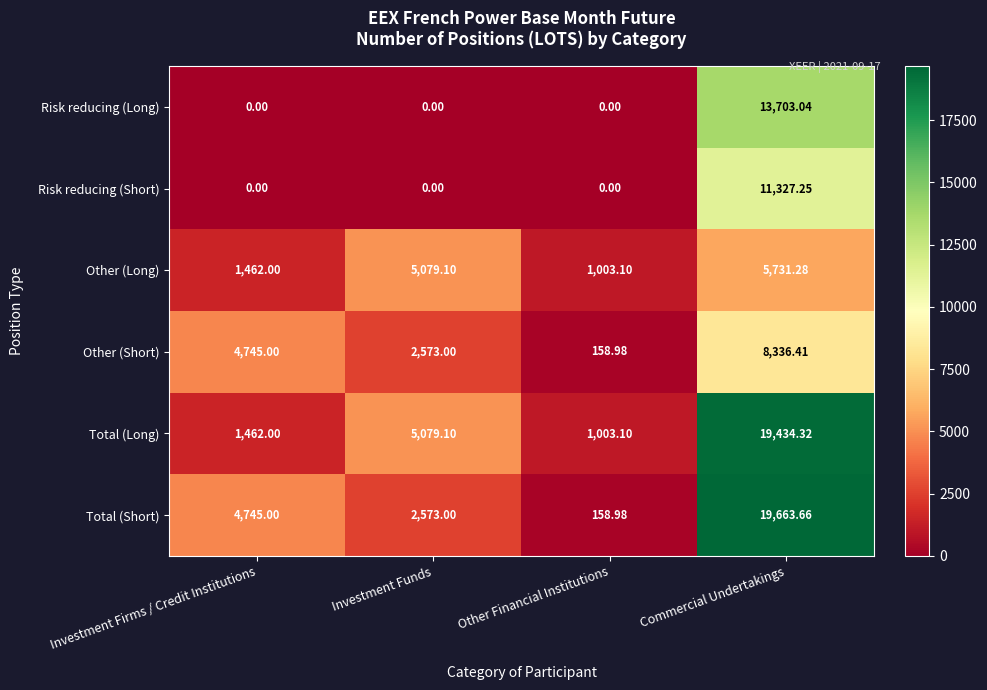

Between Investment Funds and Commercial Undertakings, which series saw the biggest shift?

Total (Short)